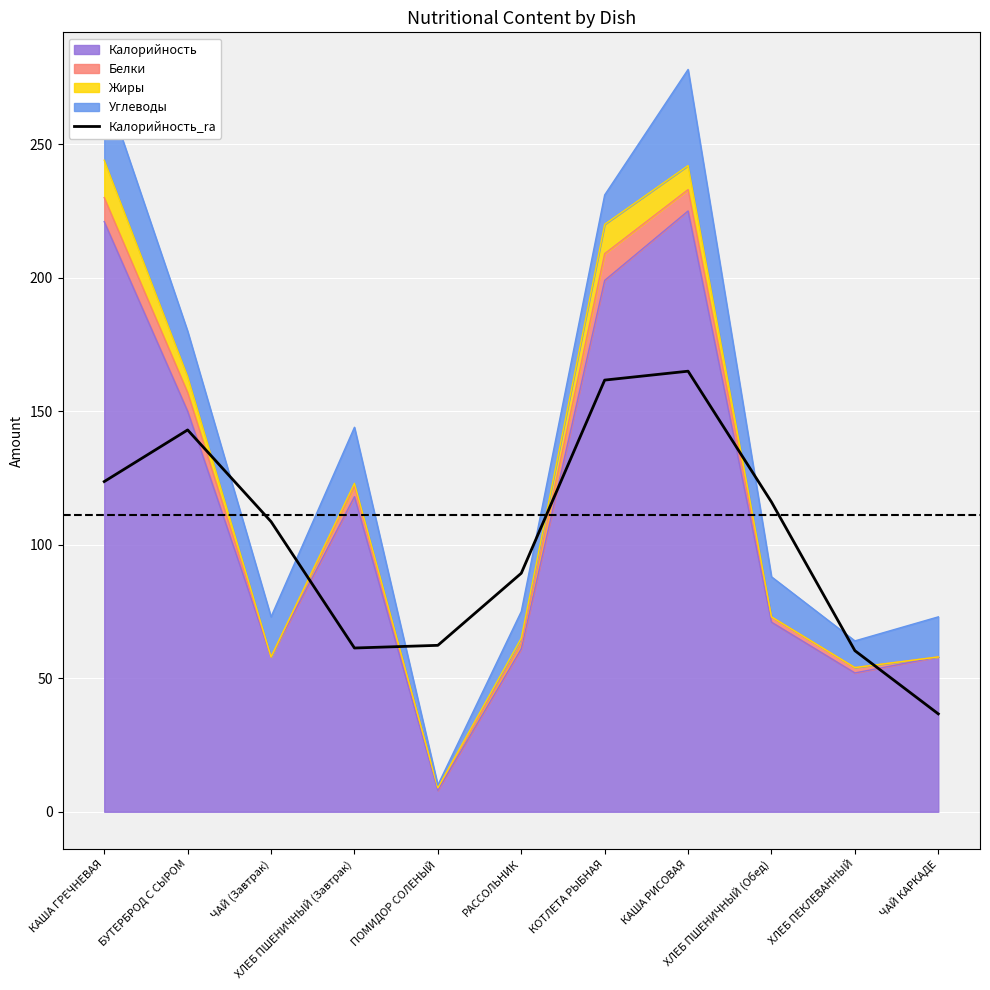

True or false: the data shows 165.0 at КАША РИСОВАЯ.

True